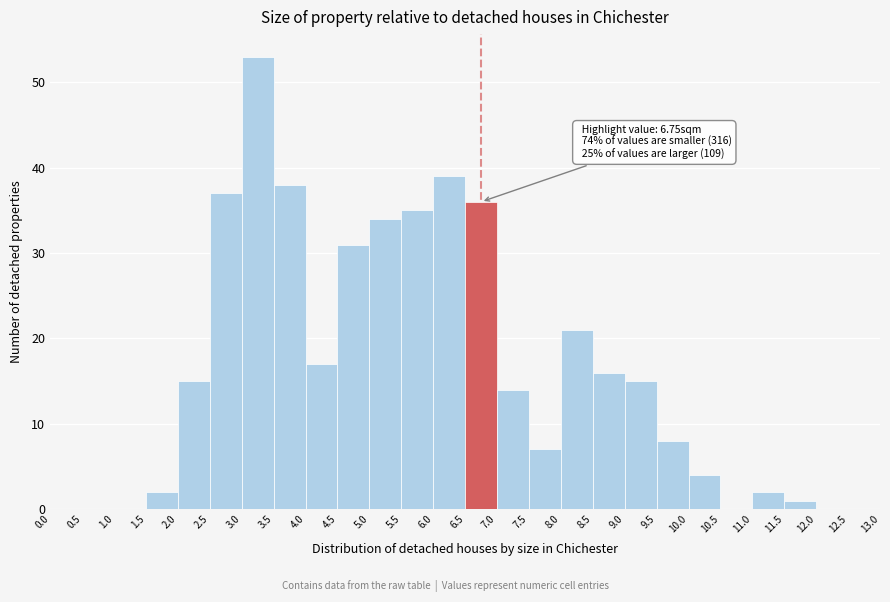

Over which range of the x-axis is the bar tallest?

3.0 to 3.5